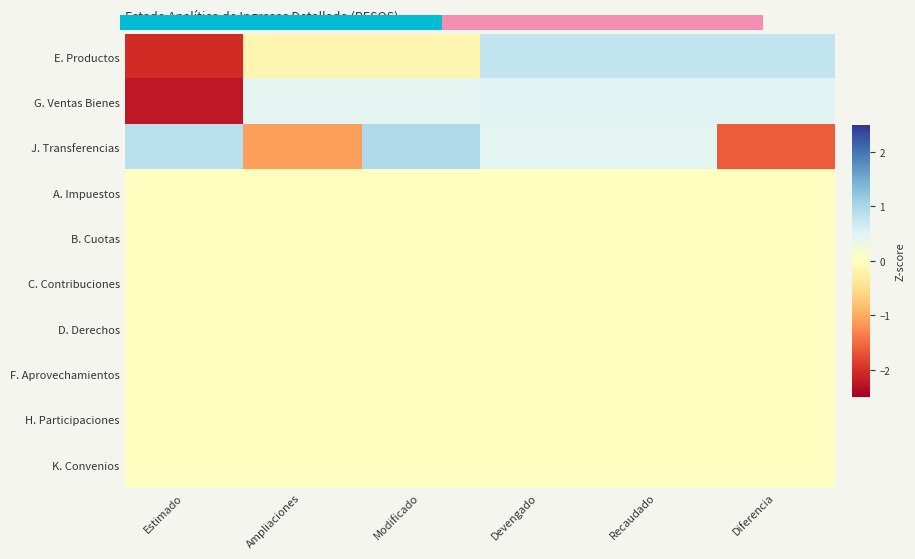

Reading left to right, what are all the values shown in this chart?

E. Productos: Estimado=-2.0	Ampliaciones=-0.1	Modificado=-0.1	Devengado=0.8	Recaudado=0.8	Diferencia=0.8
G. Ventas Bienes: Estimado=-2.2	Ampliaciones=0.4	Modificado=0.4	Devengado=0.5	Recaudado=0.5	Diferencia=0.5
J. Transferencias: Estimado=0.9	Ampliaciones=-1.1	Modificado=1.0	Devengado=0.4	Recaudado=0.4	Diferencia=-1.6
A. Impuestos: Estimado=0.0	Ampliaciones=0.0	Modificado=0.0	Devengado=0.0	Recaudado=0.0	Diferencia=0.0
B. Cuotas: Estimado=0.0	Ampliaciones=0.0	Modificado=0.0	Devengado=0.0	Recaudado=0.0	Diferencia=0.0
C. Contribuciones: Estimado=0.0	Ampliaciones=0.0	Modificado=0.0	Devengado=0.0	Recaudado=0.0	Diferencia=0.0
D. Derechos: Estimado=0.0	Ampliaciones=0.0	Modificado=0.0	Devengado=0.0	Recaudado=0.0	Diferencia=0.0
F. Aprovechamientos: Estimado=0.0	Ampliaciones=0.0	Modificado=0.0	Devengado=0.0	Recaudado=0.0	Diferencia=0.0
H. Participaciones: Estimado=0.0	Ampliaciones=0.0	Modificado=0.0	Devengado=0.0	Recaudado=0.0	Diferencia=0.0
K. Convenios: Estimado=0.0	Ampliaciones=0.0	Modificado=0.0	Devengado=0.0	Recaudado=0.0	Diferencia=0.0